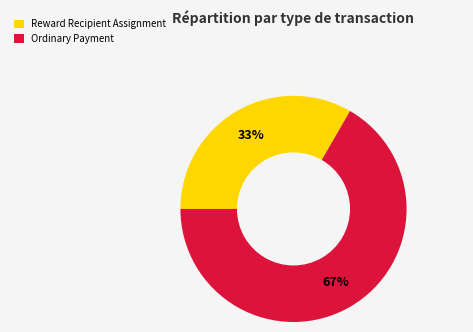

Which slice is the smallest?

Reward Recipient Assignment